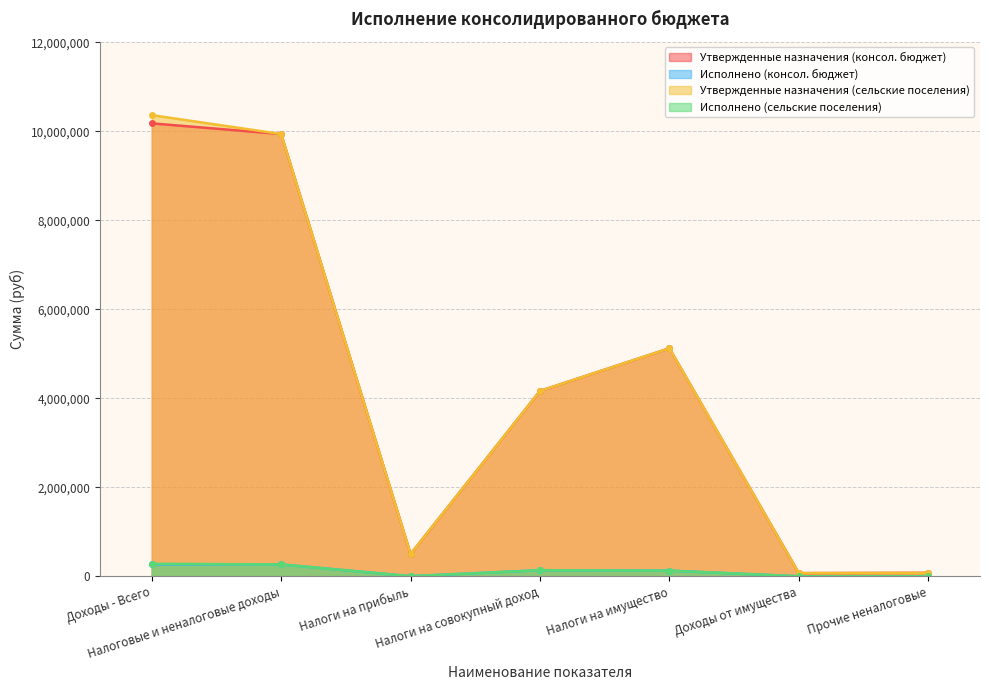

Where is the first local minimum for Утвержденные назначения (сельские поселения)?

Налоги на прибыль